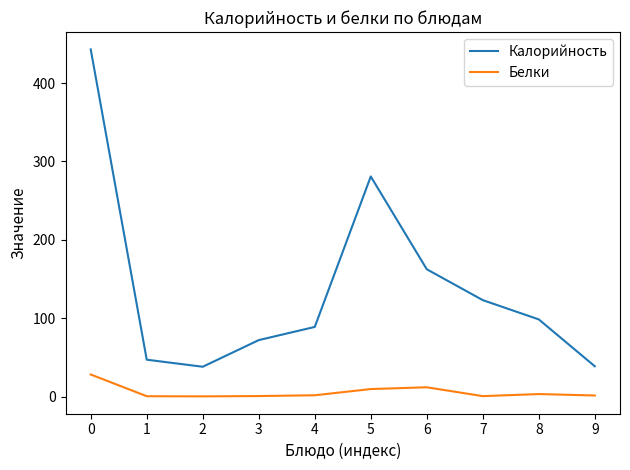

Is it true that Калорийность equals 162.4 at 6?

True